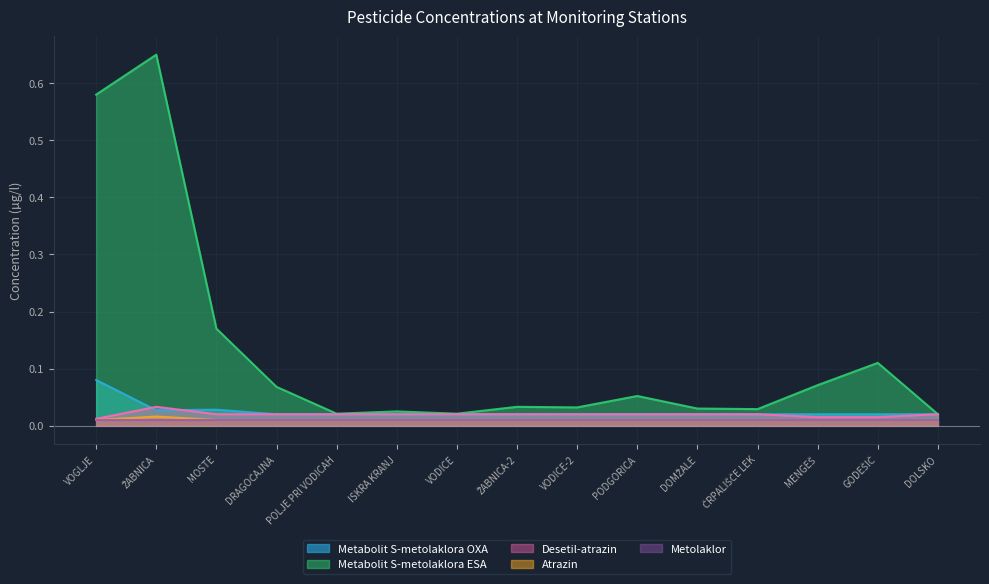

Which series has the largest range (max minus min)?

Metabolit S-metolaklora ESA